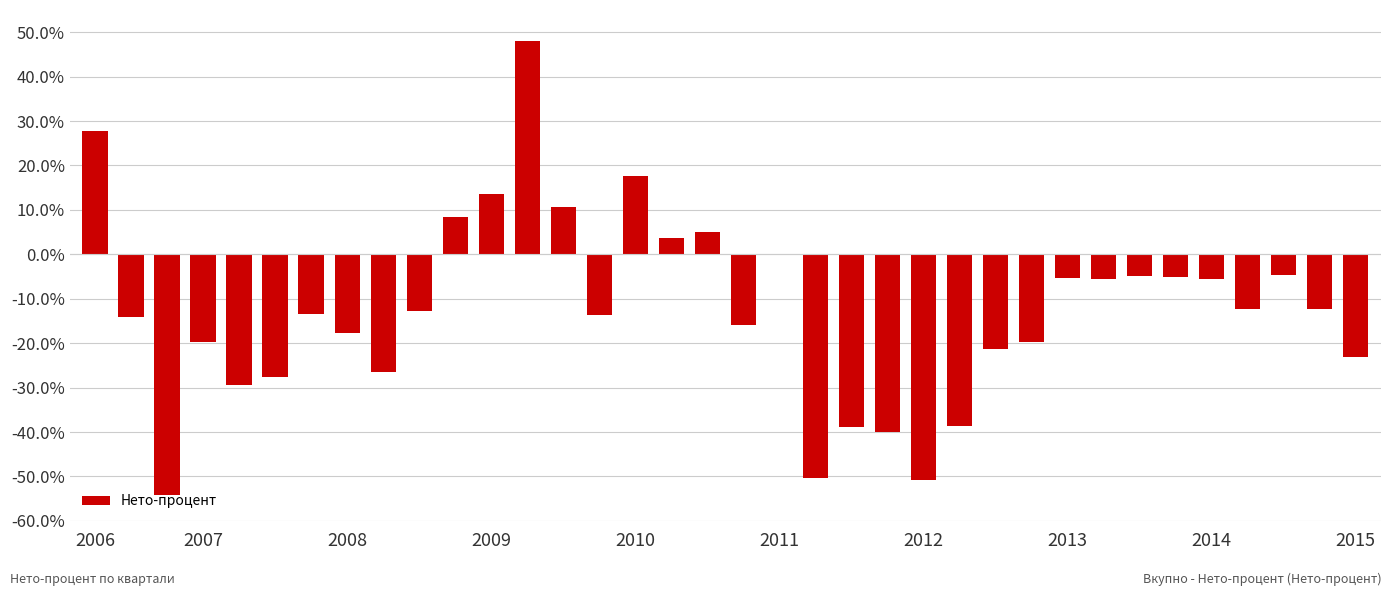

What is the sum of all values?

-449.1